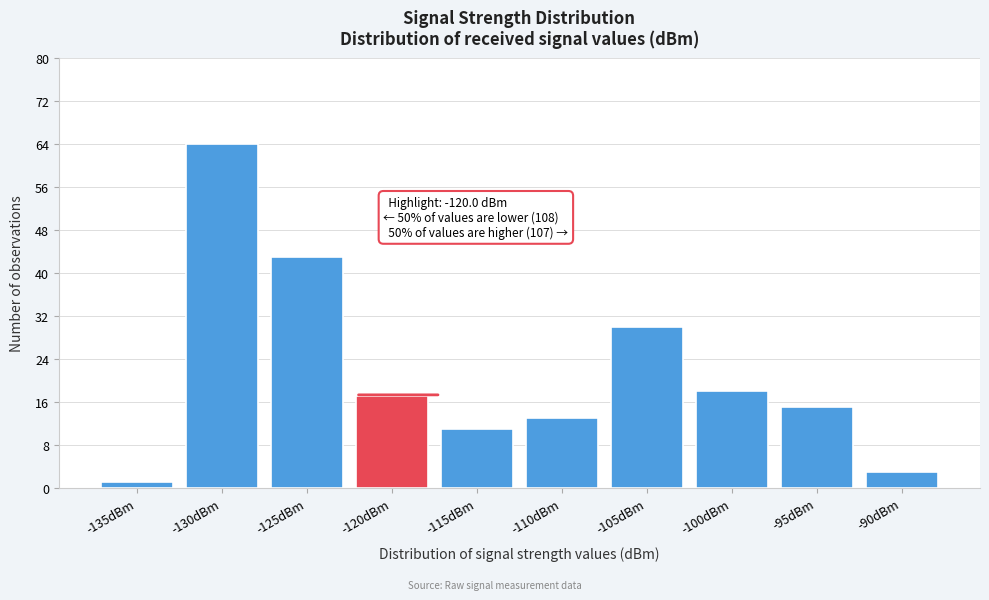

Reading right to left, transcribe all the data shown in this chart.

-90dBm=3	-95dBm=15	-100dBm=18	-105dBm=30	-110dBm=13	-115dBm=11	-120dBm=17	-125dBm=43	-130dBm=64	-135dBm=1